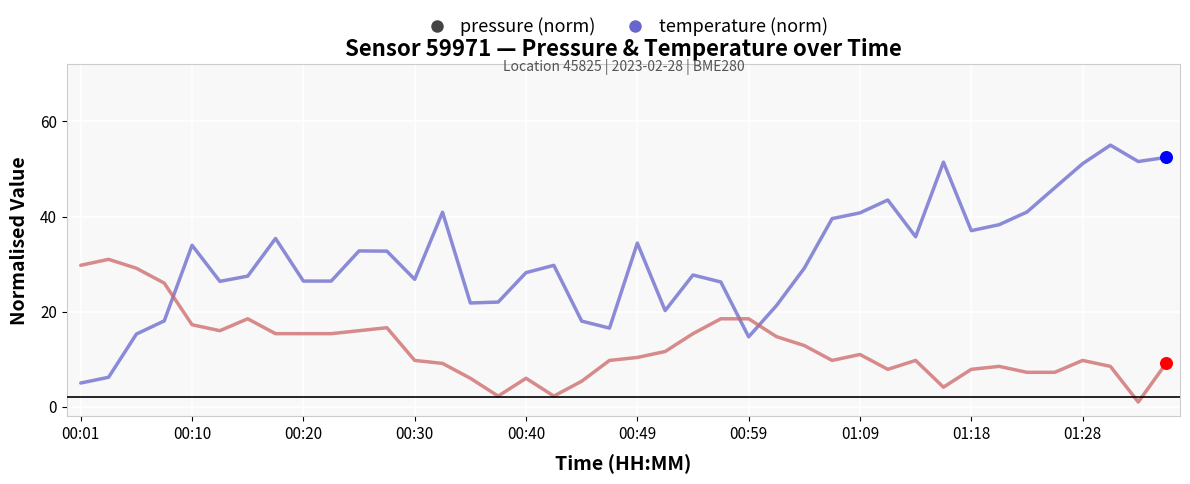

What is the greatest value displayed?

55.0